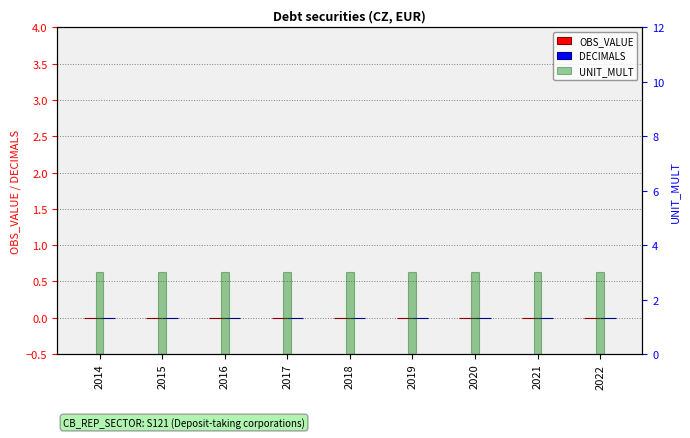

Reading left to right, extract all data points from this chart.

OBS_VALUE: 2014=0	2015=0	2016=0	2017=0	2018=0	2019=0	2020=0	2021=0	2022=0
DECIMALS: 2014=0	2015=0	2016=0	2017=0	2018=0	2019=0	2020=0	2021=0	2022=0
UNIT_MULT: 2014=3	2015=3	2016=3	2017=3	2018=3	2019=3	2020=3	2021=3	2022=3